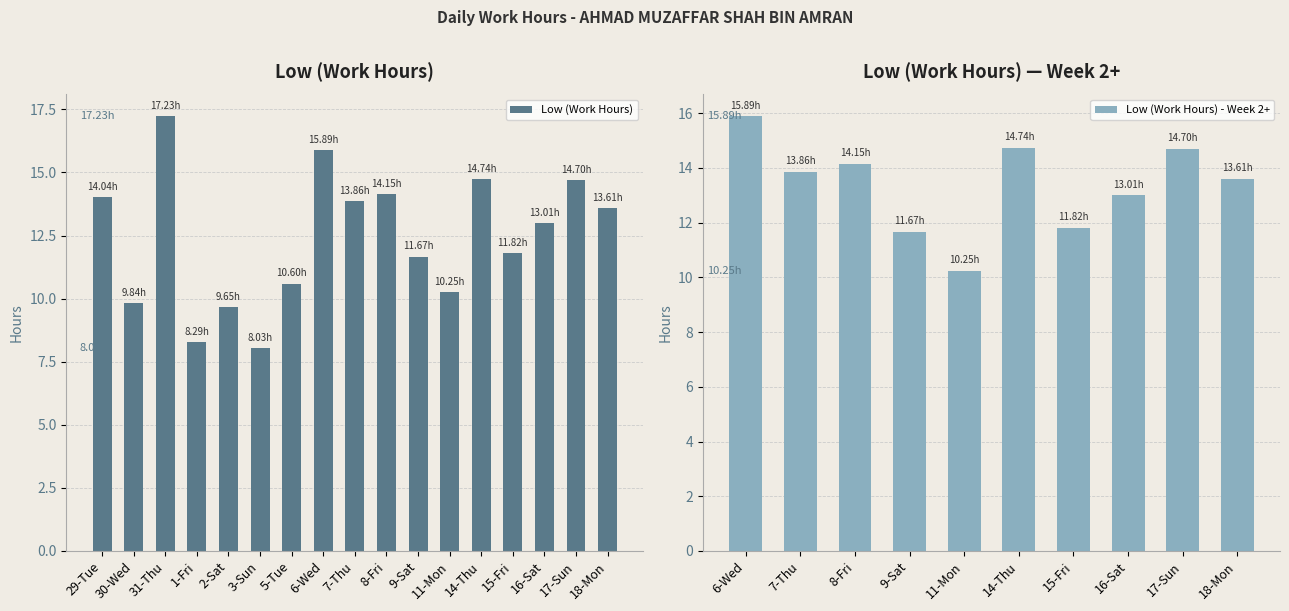

What is the average value?

12.4